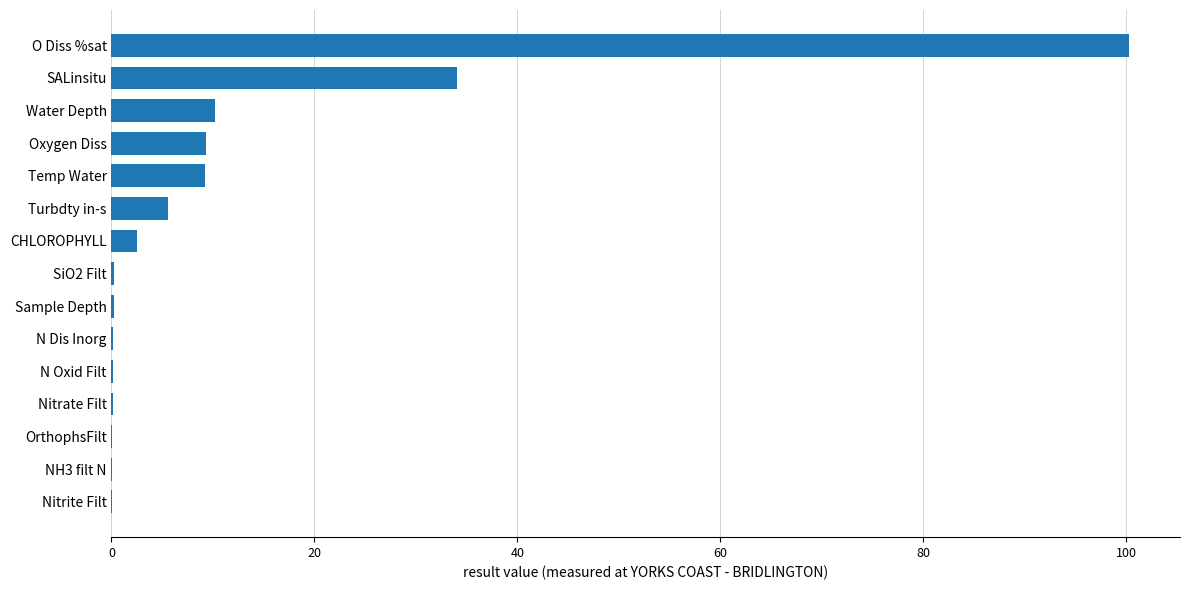

At which label is the value closest to 50?

SALinsitu